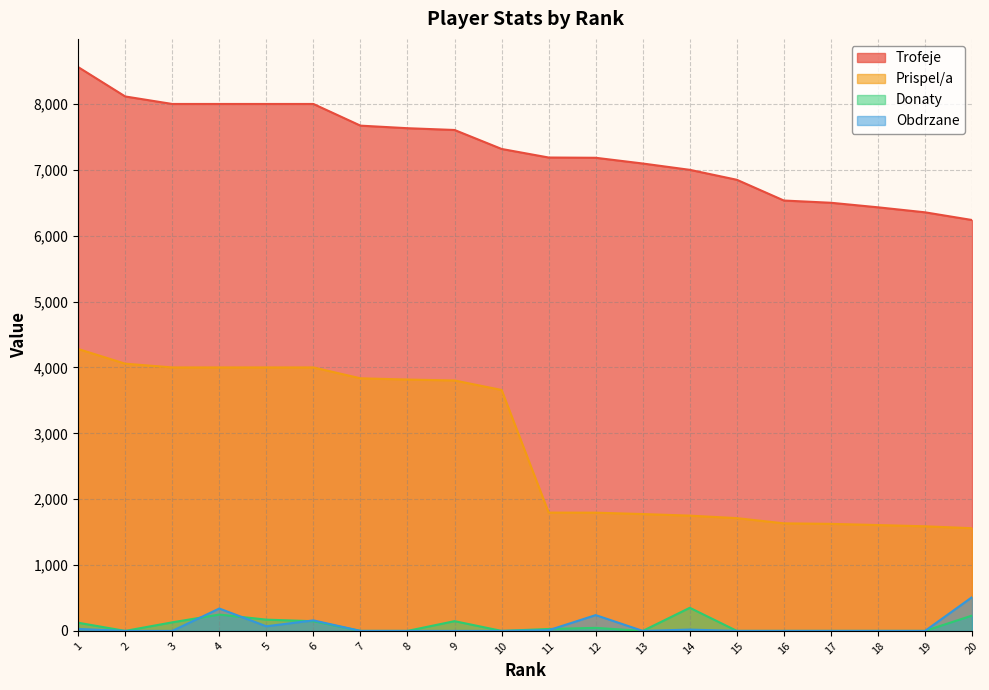

What is the total value across all series at 18?

8038